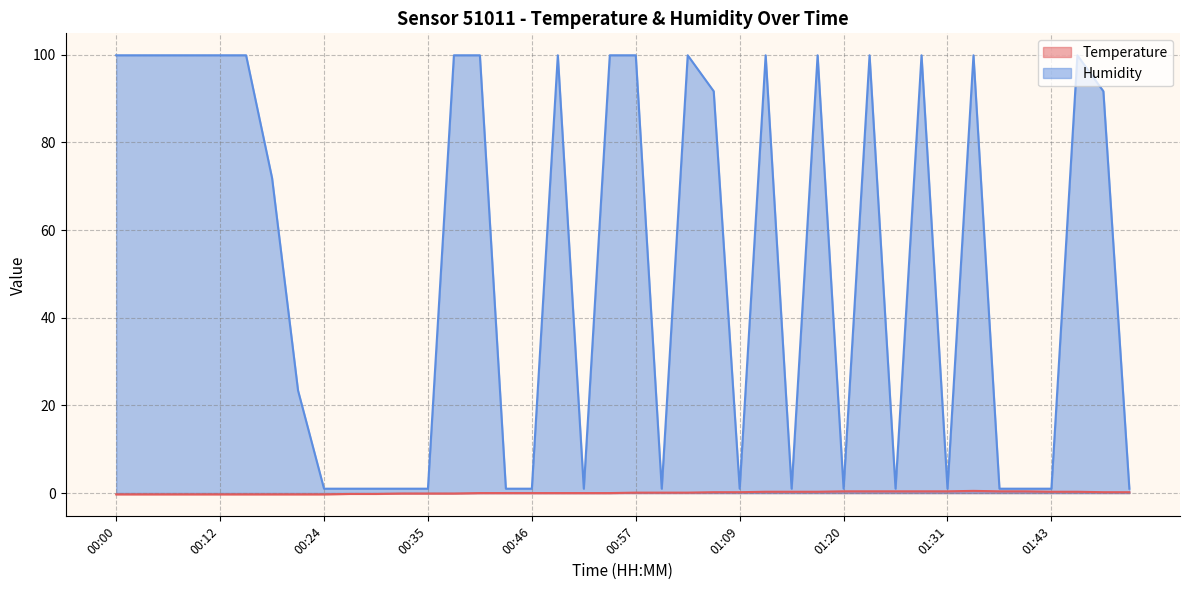

True or false: Temperature and Humidity cross at least once.

False